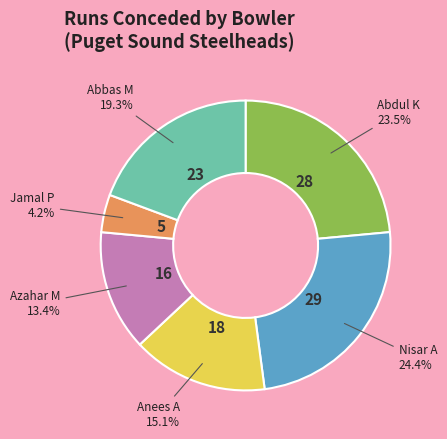

Is there any slice that represents more than half of the pie?

No